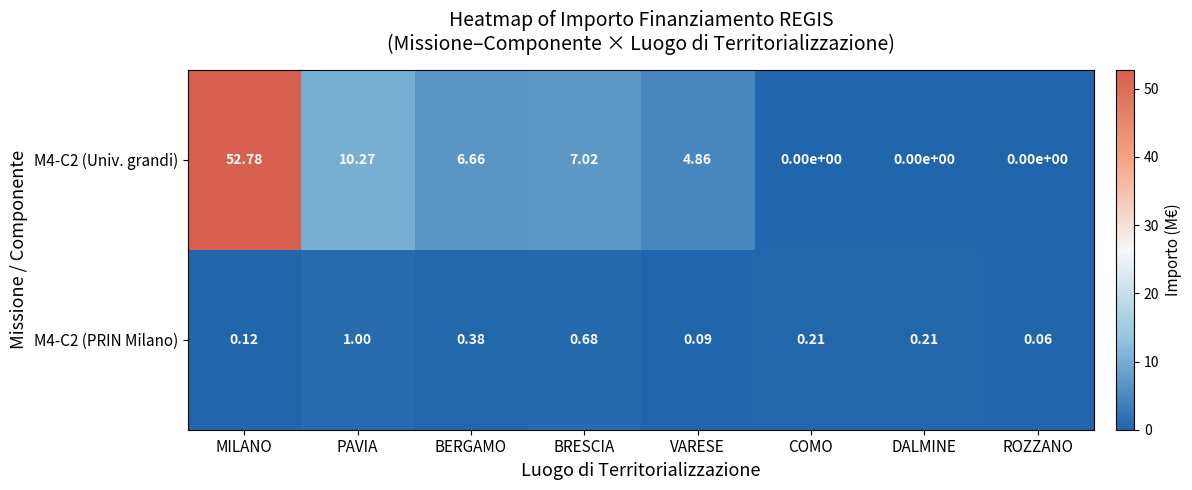

Which category has the lowest value in the M4-C2 (PRIN Milano) series?

ROZZANO